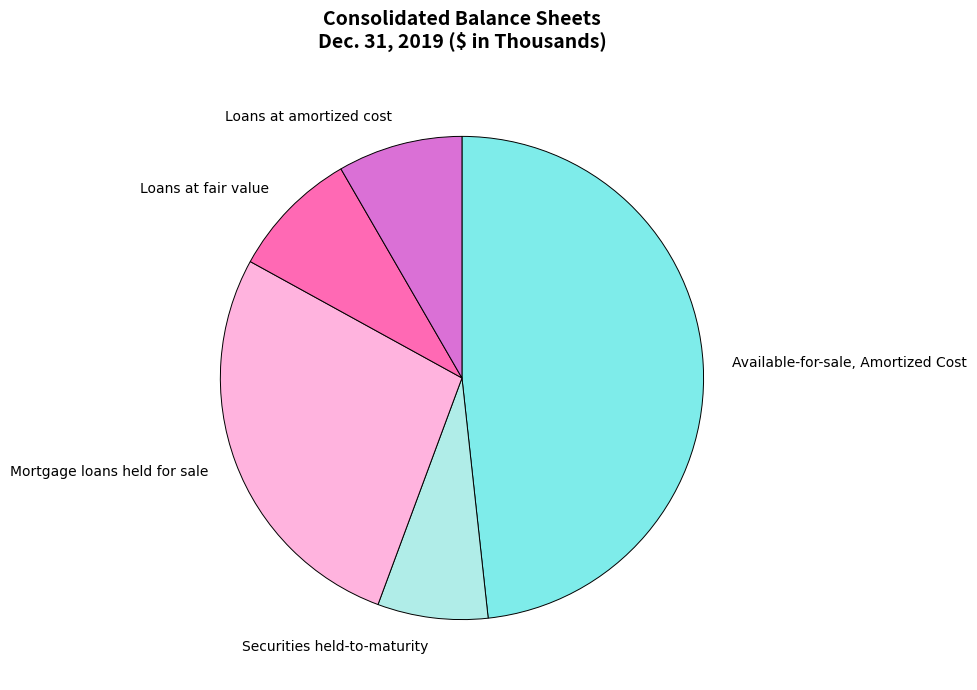

Count the number of slices in the pie.

5